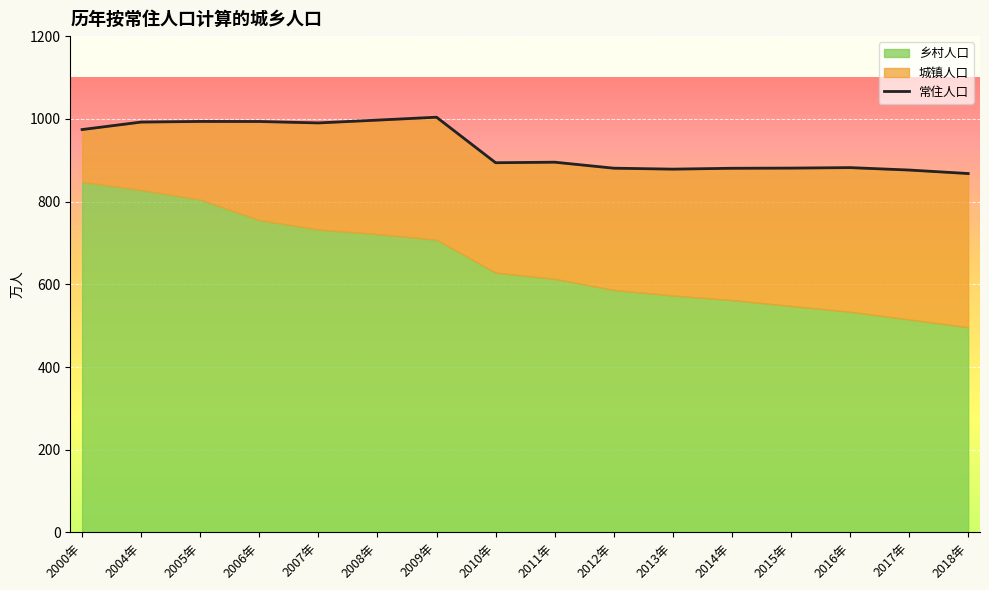

What is the label of the 9th point from the left?

2011年